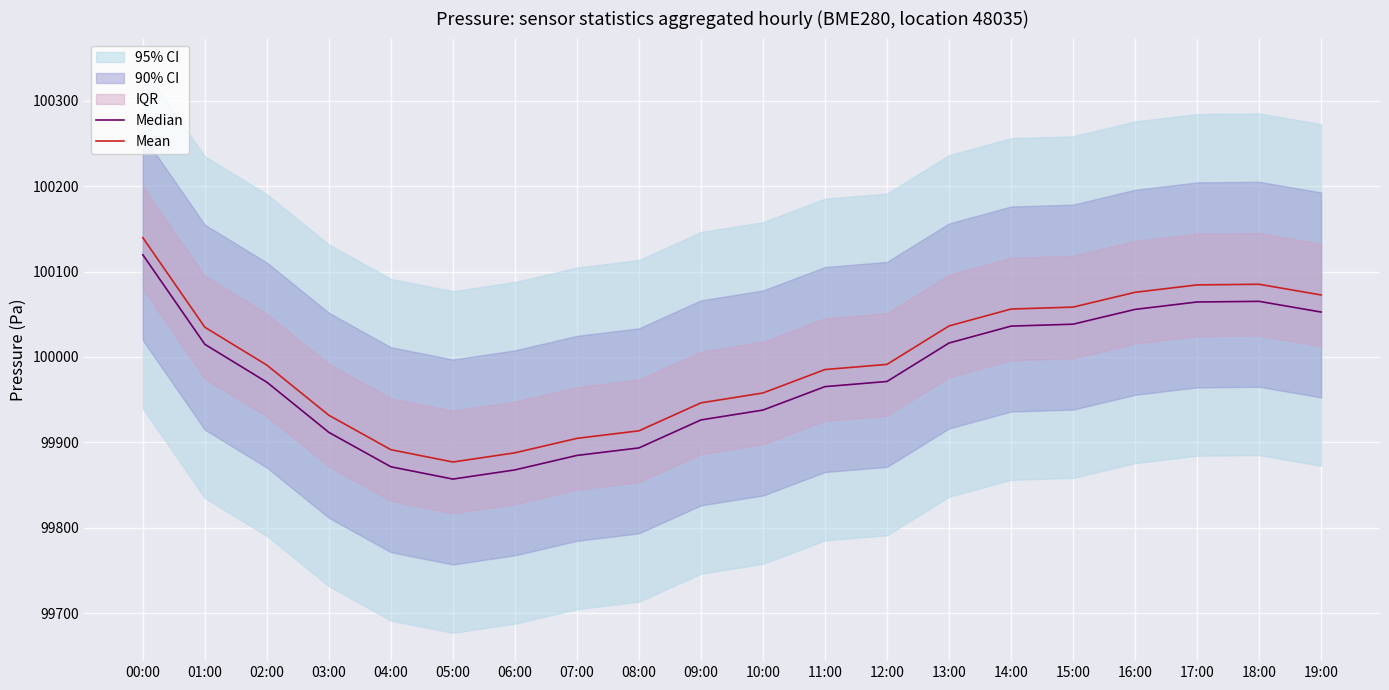

Rank the categories by Median value from lowest to highest.

05:00, 06:00, 04:00, 07:00, 08:00, 03:00, 09:00, 10:00, 11:00, 02:00, 12:00, 01:00, 13:00, 14:00, 15:00, 19:00, 16:00, 17:00, 18:00, 00:00